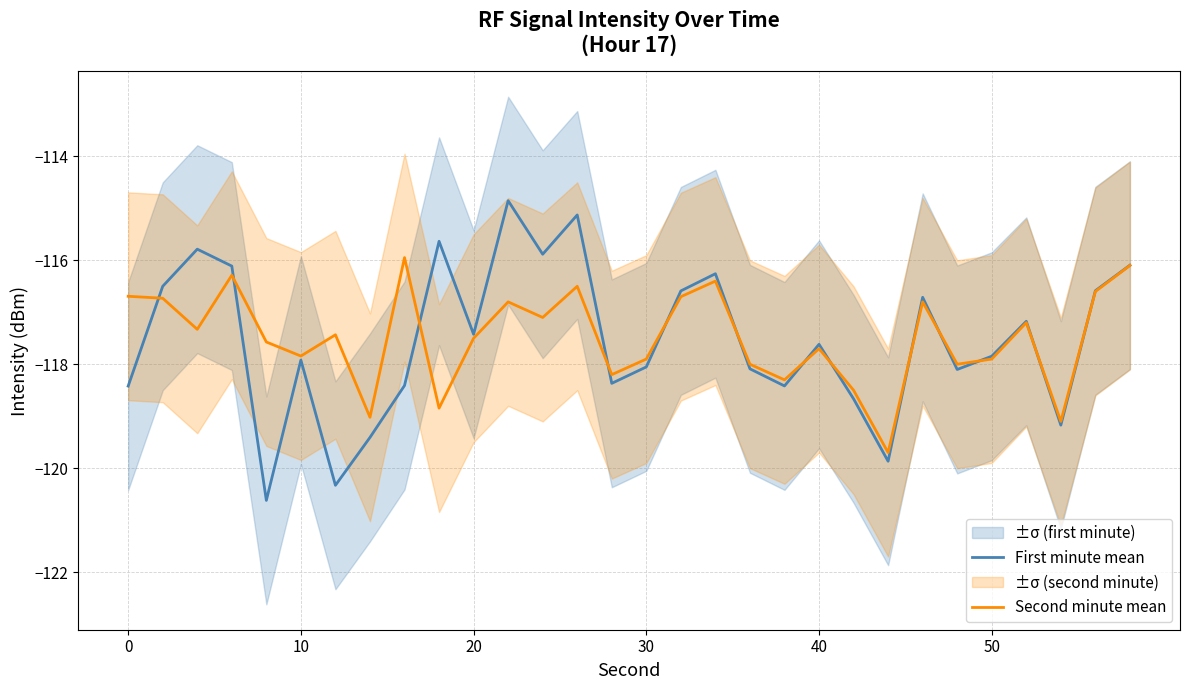

What is the difference between the second highest and minimum values in the First minute mean series?

5.5